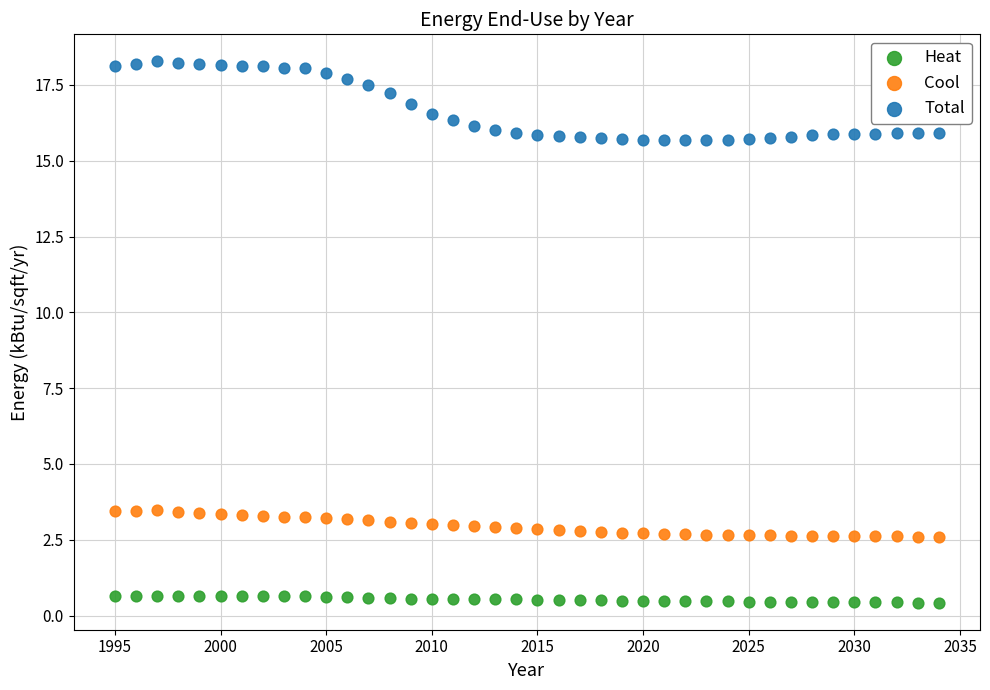

Which series has the largest Y range (max minus min)?

Total